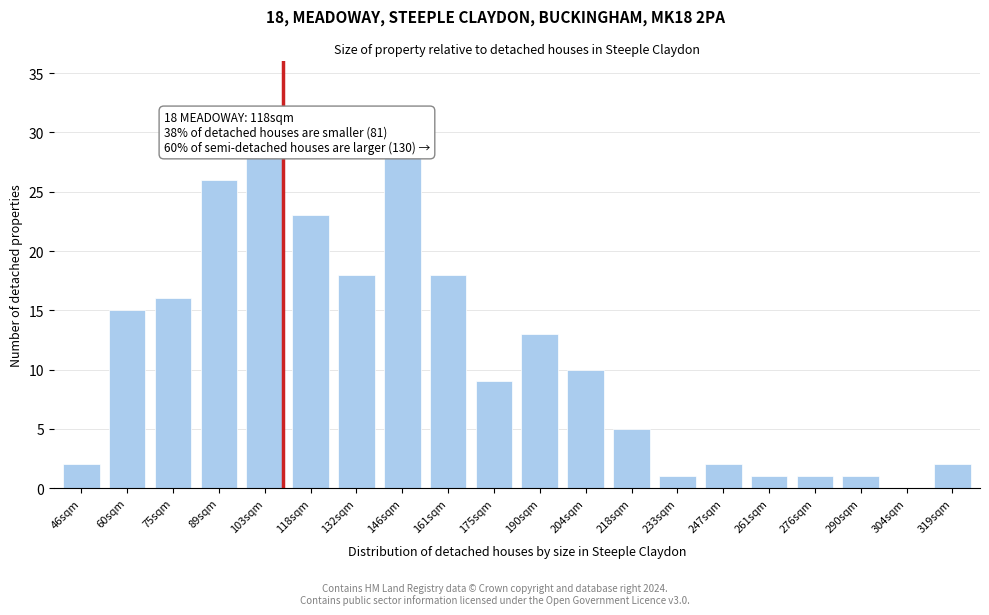

Reading left to right, extract all data points from this chart.

46sqm=2	60sqm=15	75sqm=16	89sqm=26	103sqm=28	118sqm=23	132sqm=18	146sqm=28	161sqm=18	175sqm=9	190sqm=13	204sqm=10	218sqm=5	233sqm=1	247sqm=2	261sqm=1	276sqm=1	290sqm=1	304sqm=0	319sqm=2